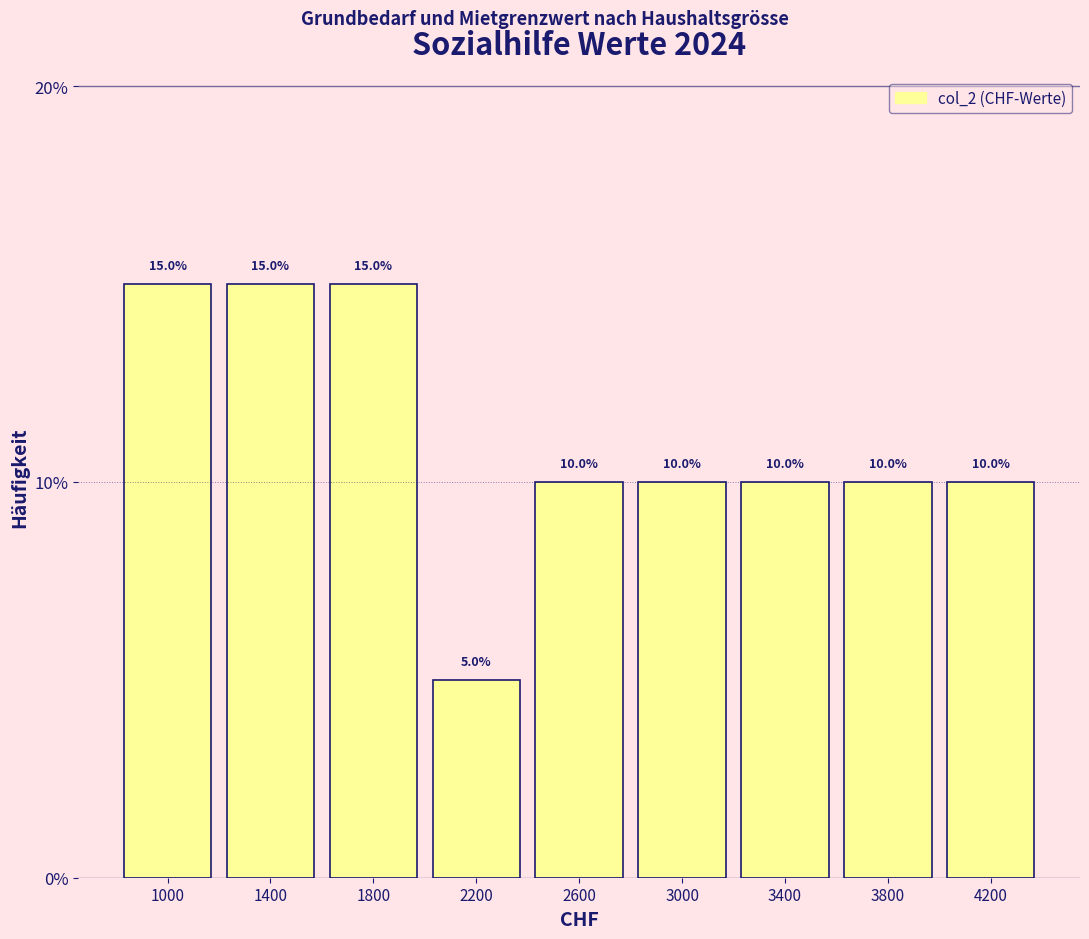

How tall is the bar that spans 2800 to 3200 on the x-axis?

10.0